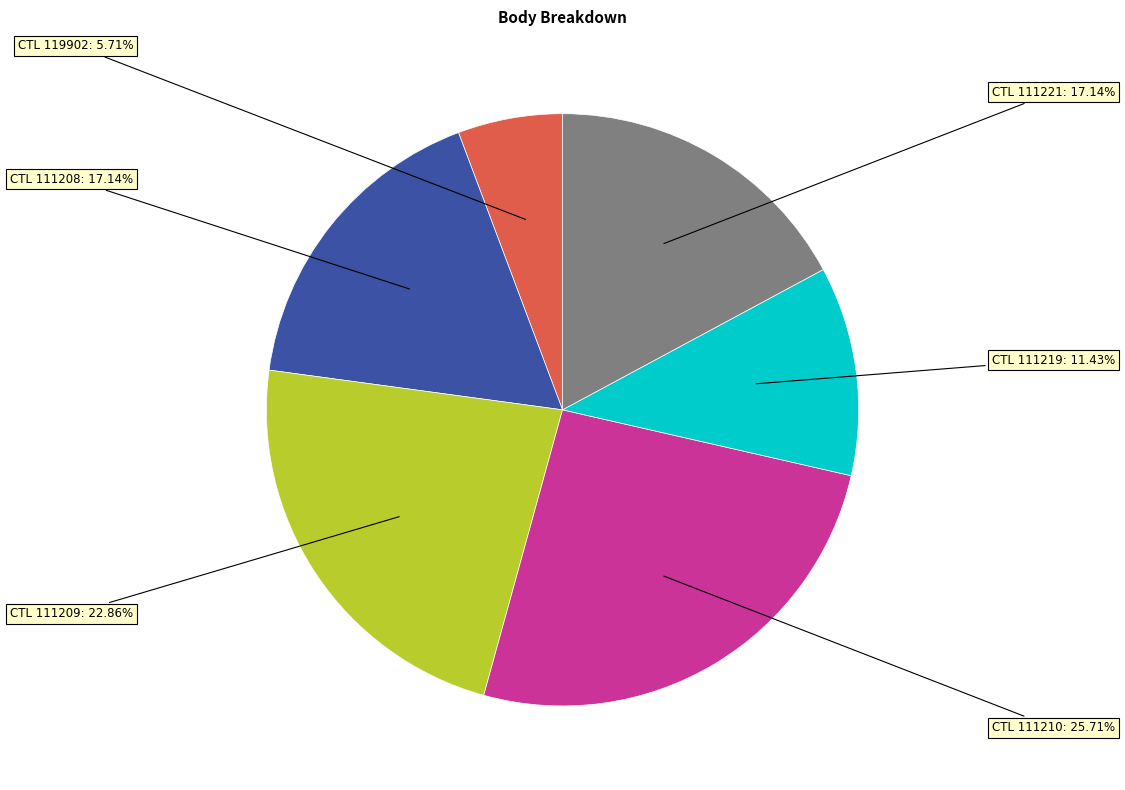

Is there any slice that represents more than half of the pie?

No